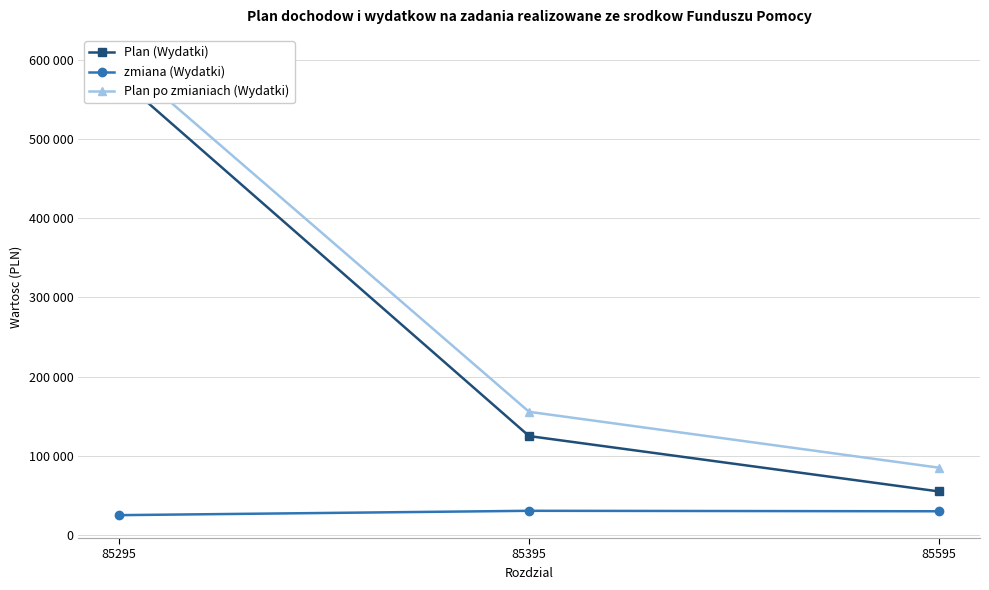

What is the minimum value for Plan po zmianiach (Wydatki)?

85000